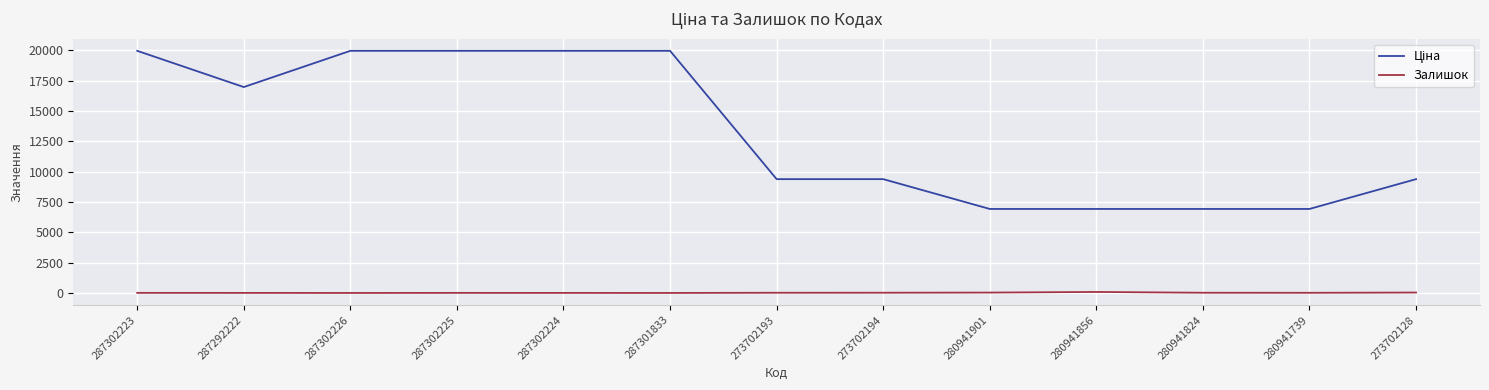

What is the greatest value displayed?

19964.2